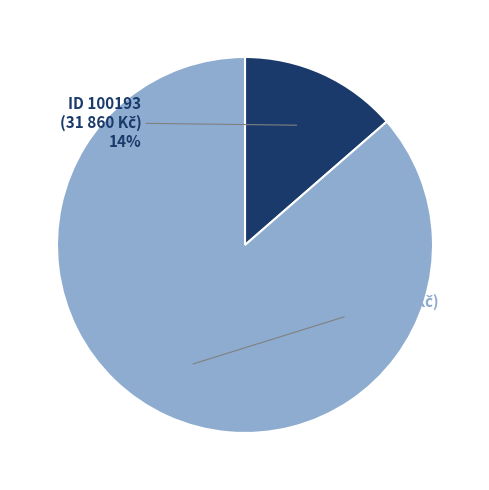

Does any single category account for the majority?

Yes